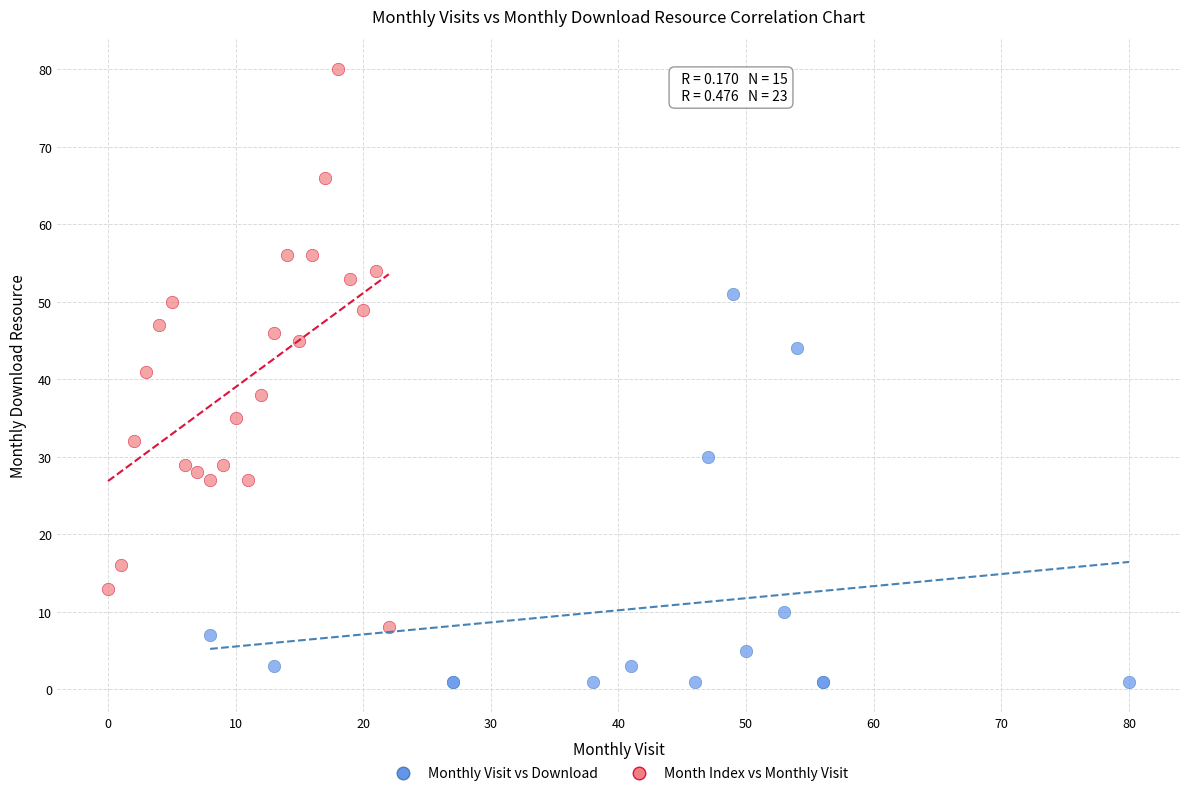

Which series has the largest Y range (max minus min)?

Month Index vs Monthly Visit